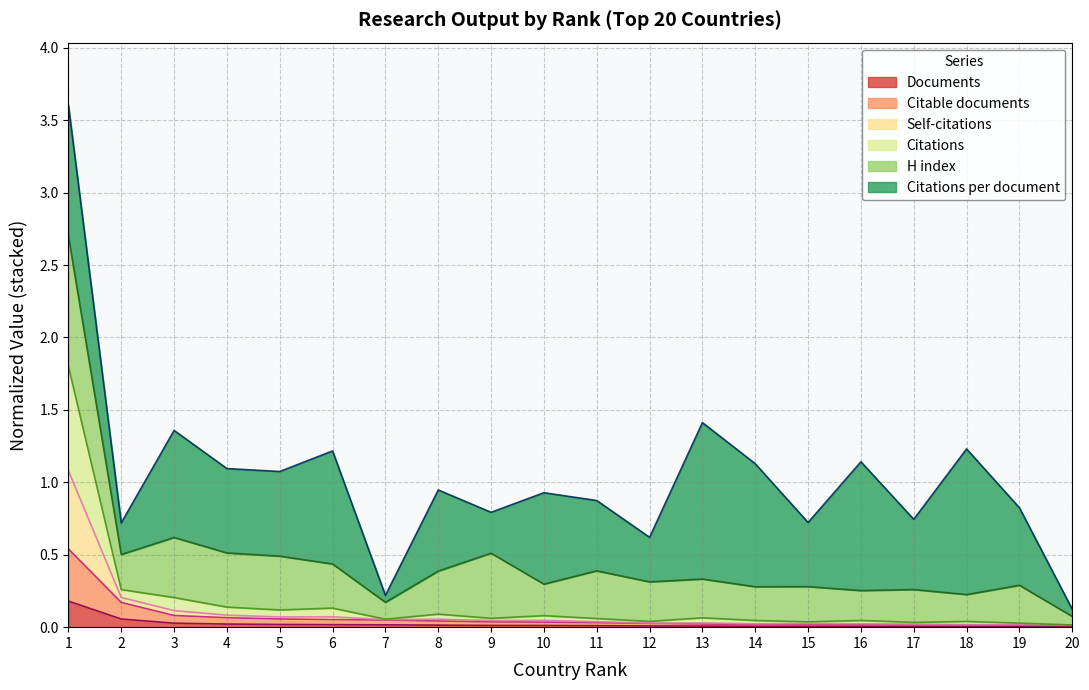

Does the chart display data point markers on the line(s)?

No